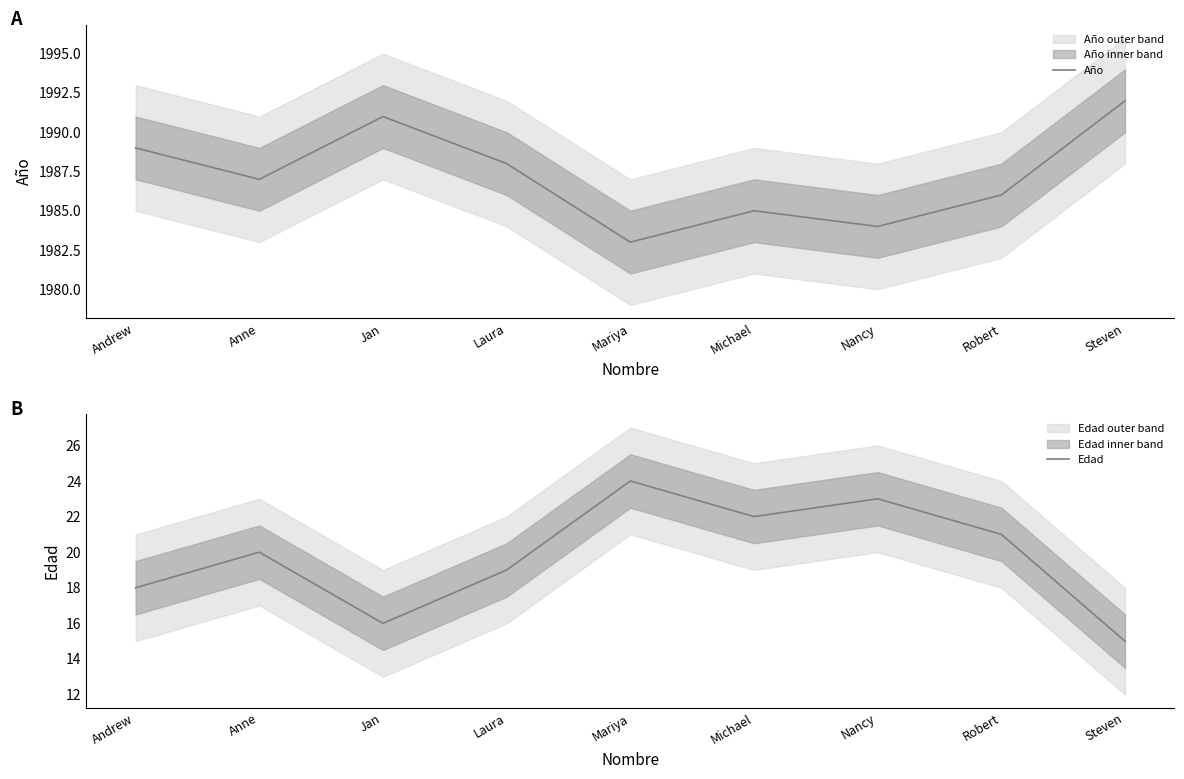

Where is the first local maximum for Edad?

Anne